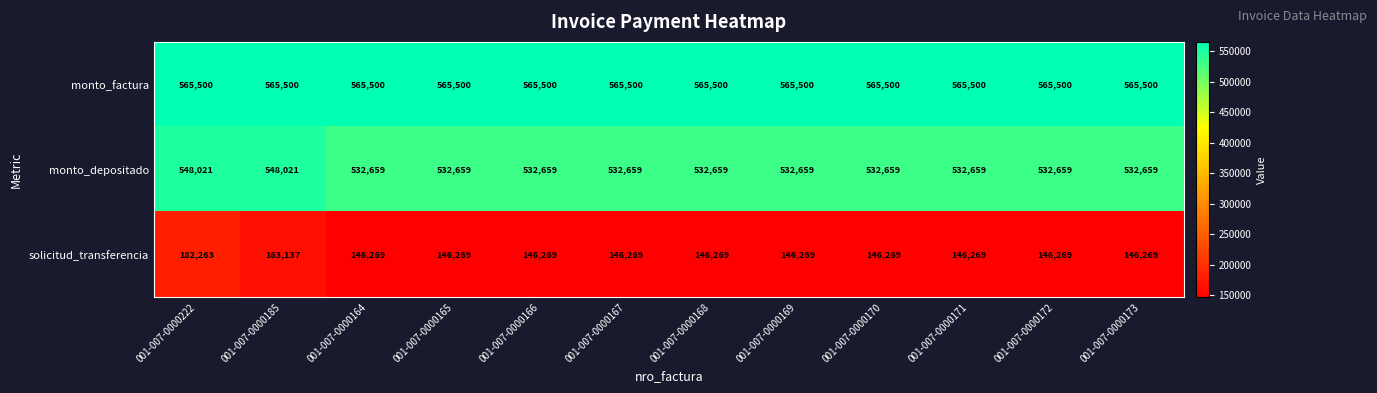

What is the difference between the maximum and minimum values in the solicitud_transferencia series?

35994